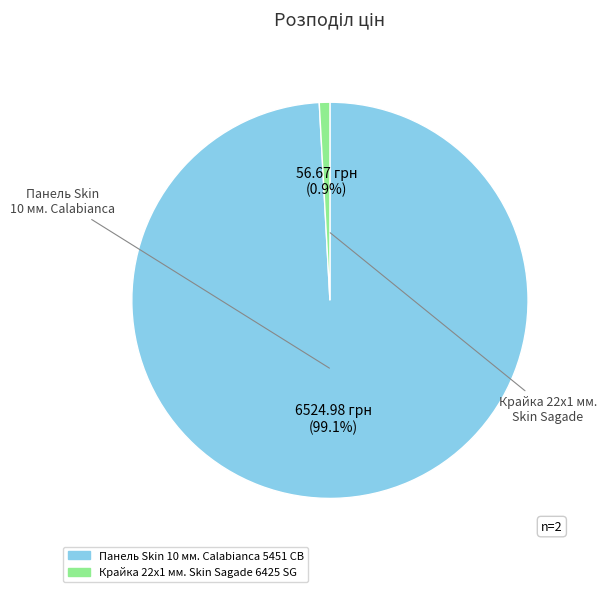

Does Панель Skin 10 мм. Calabianca 5451 CB represent more than half of the total?

Yes